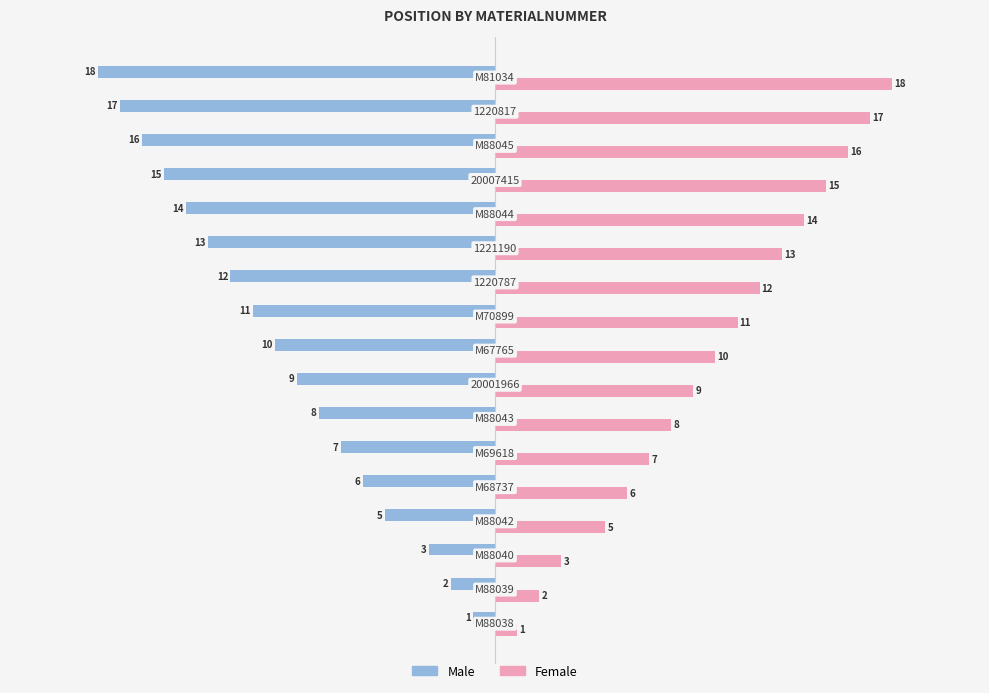

What is the difference between the maximum and minimum values in the Male series?

17